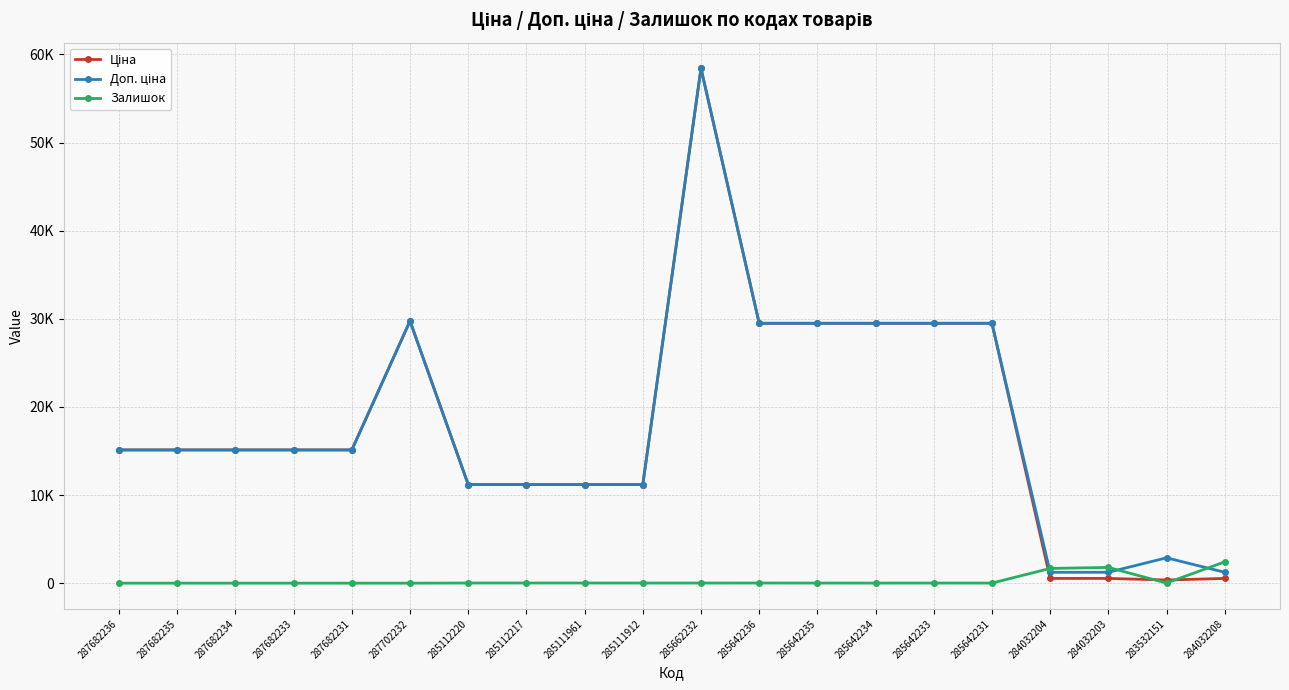

At how many categories does at least one series exceed 42160?

1